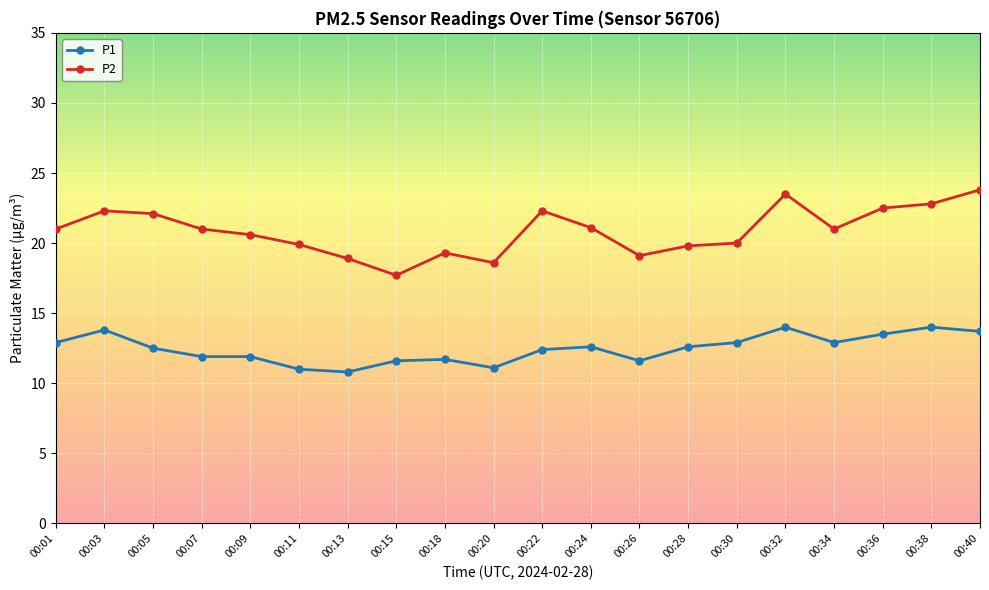

Which series has the largest total across all categories?

P2